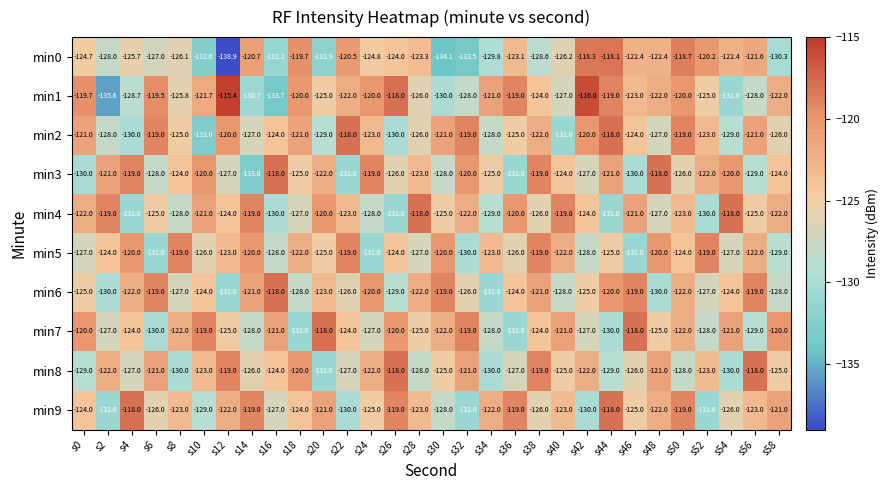

What is the difference between the second highest and second lowest values in the min3 series?

13.0